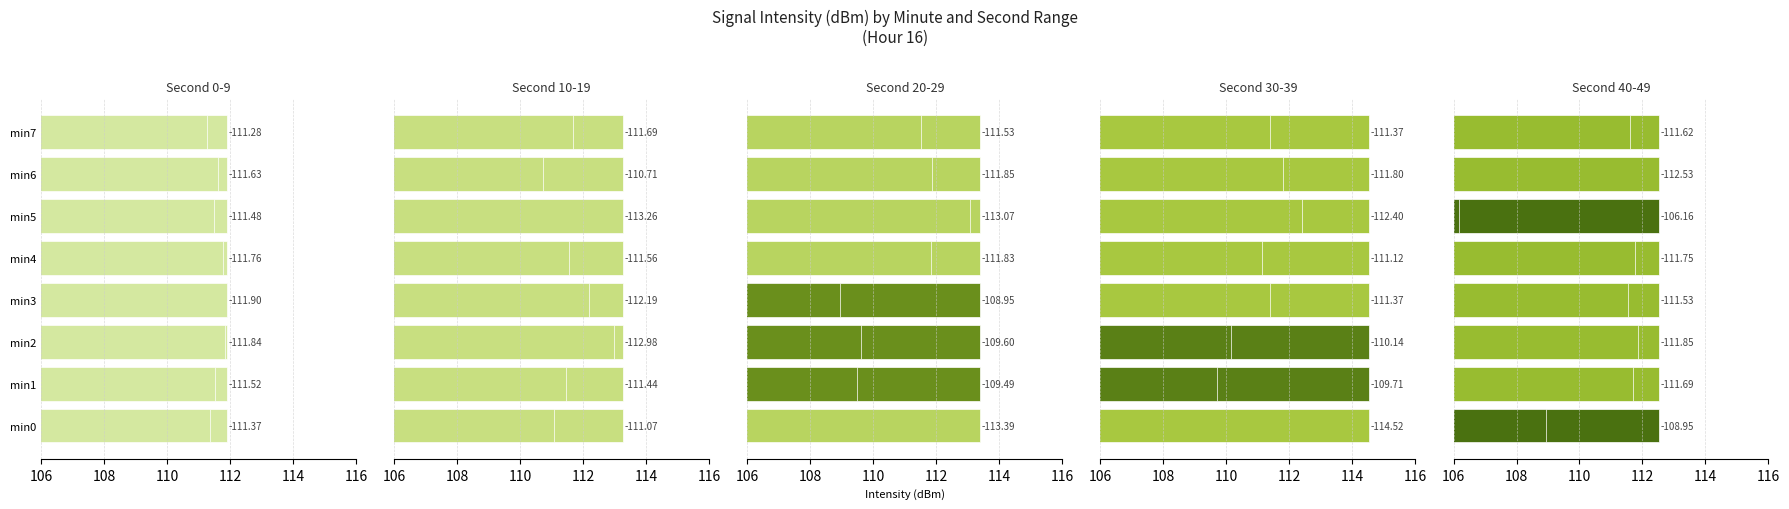

Reading left to right, what are all the values shown in this chart?

Second 0-9: 111.4	111.5	111.8	111.9	111.8	111.5	111.6	111.3
Second 10-19: 111.1	111.4	113.0	112.2	111.6	113.3	110.7	111.7
Second 20-29: 113.4	109.5	109.6	109.0	111.8	113.1	111.8	111.5
Second 30-39: 114.5	109.7	110.1	111.4	111.1	112.4	111.8	111.4
Second 40-49: 109.0	111.7	111.8	111.5	111.8	106.2	112.5	111.6